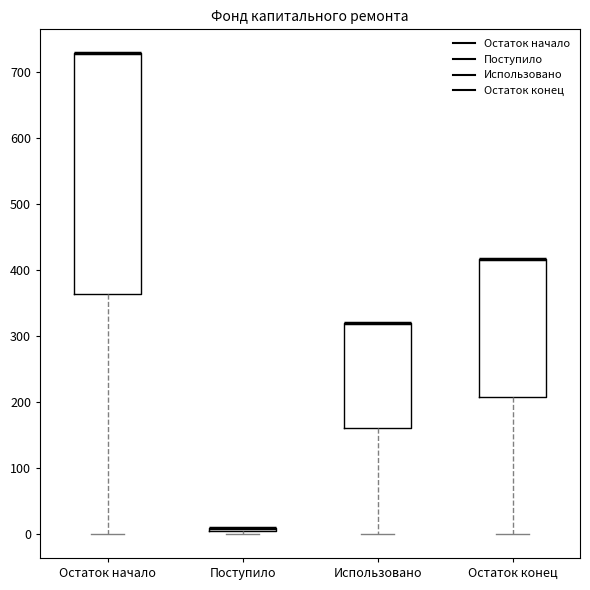

Reading left to right, transcribe this box plot: for each box, give where its median line is, the range the box spans, and where its two whiskers end, as read against the y-axis. The values are not printed on the chart, so give them approximately, as read against the axis.

Остаток начало: median 730 (drawn on the box's upper edge), box 360 to 730, whiskers 0 to 730
Поступило: box collapsed to a line at 10, whiskers 0 to 10
Использовано: median 320 (drawn on the box's upper edge), box 160 to 320, whiskers 0 to 320
Остаток конец: median 420 (drawn on the box's upper edge), box 210 to 420, whiskers 0 to 420